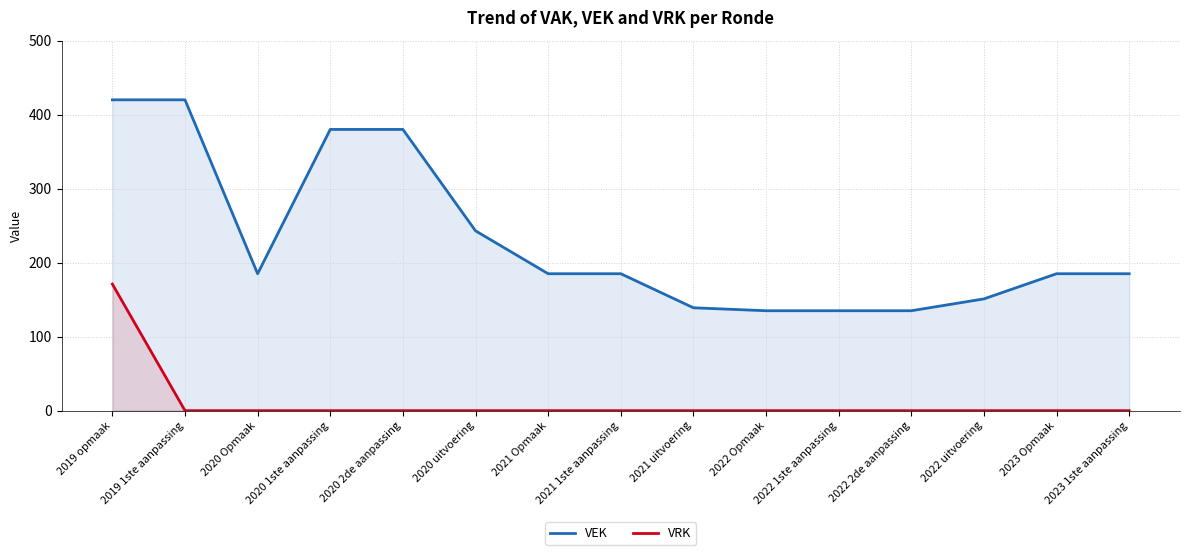

What is the sum of the VRK values at 2019 opmaak and 2020 1ste aanpassing?

171